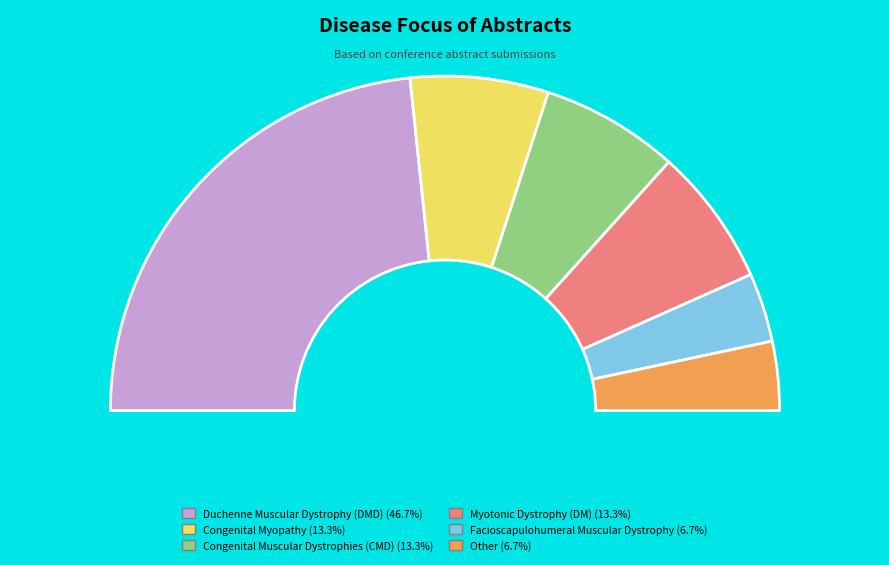

What percentage is the Congenital Myopathy slice, to the nearest percent?

13%